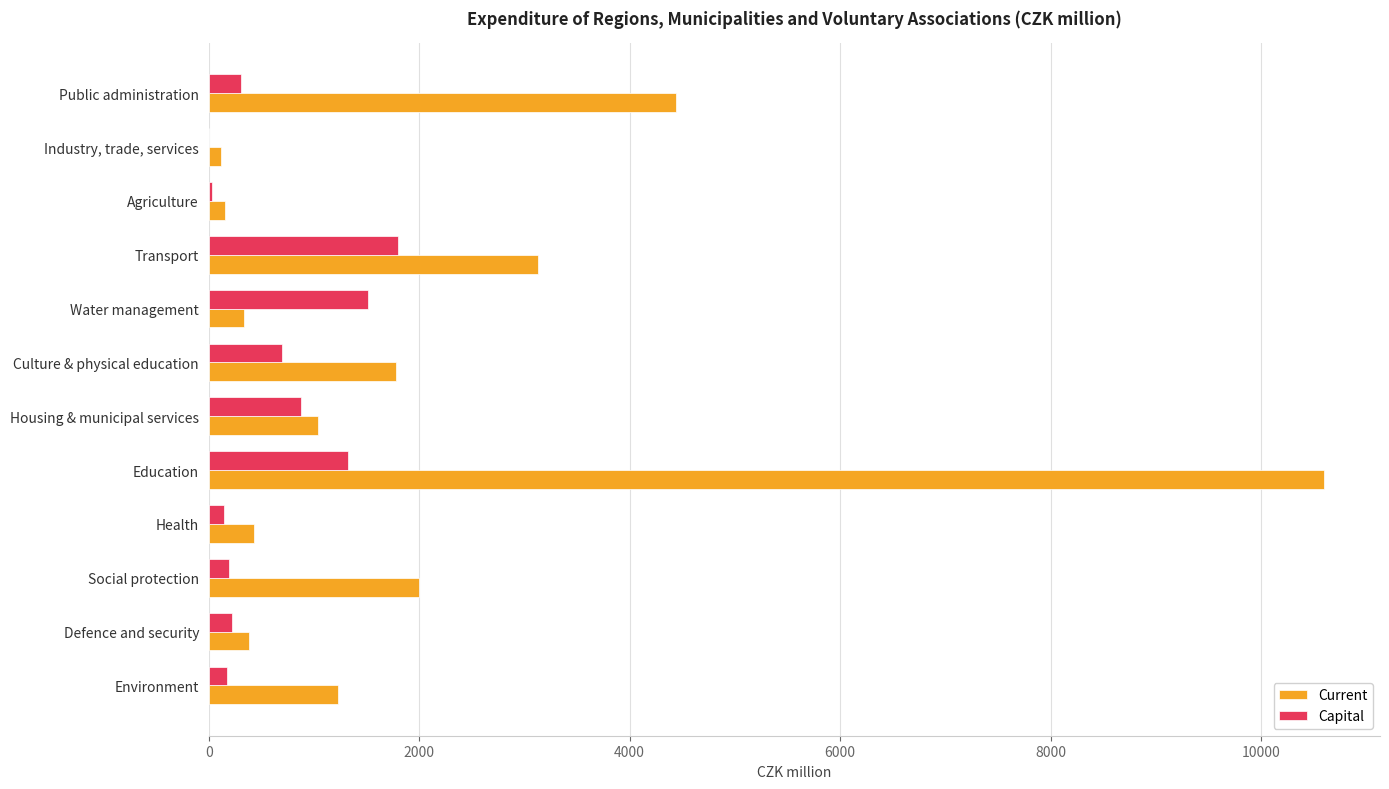

Which series has the largest total across all categories?

Current